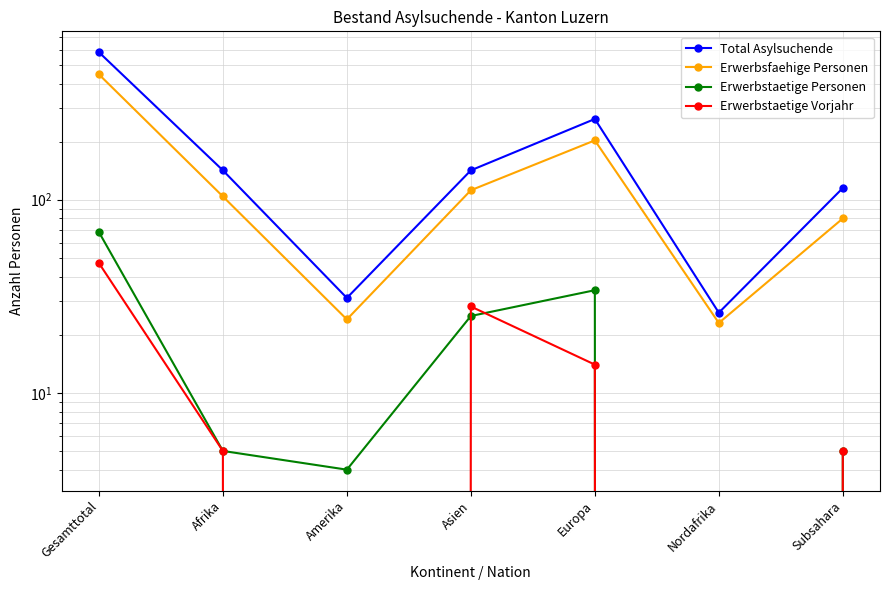

Between Afrika and Nordafrika, which series saw the biggest shift?

Total Asylsuchende